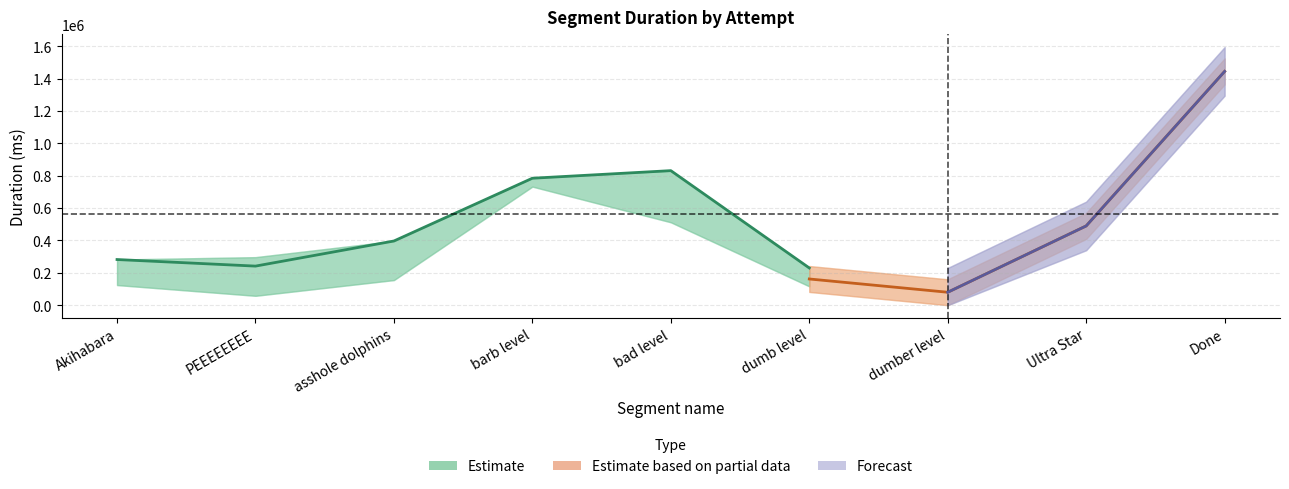

The Attempt #21 series shows 64864 at dumber level. True or false?

True